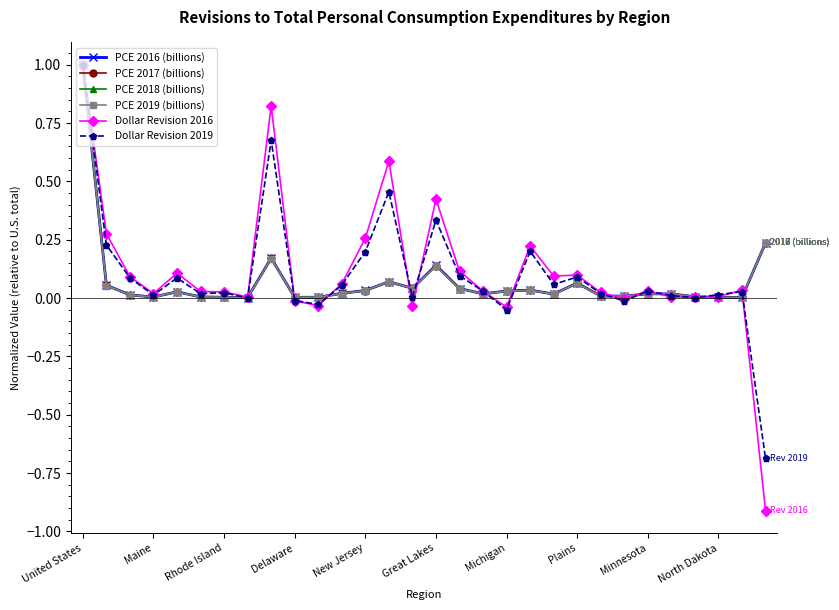

What is the maximum value shown in the chart?

1.0